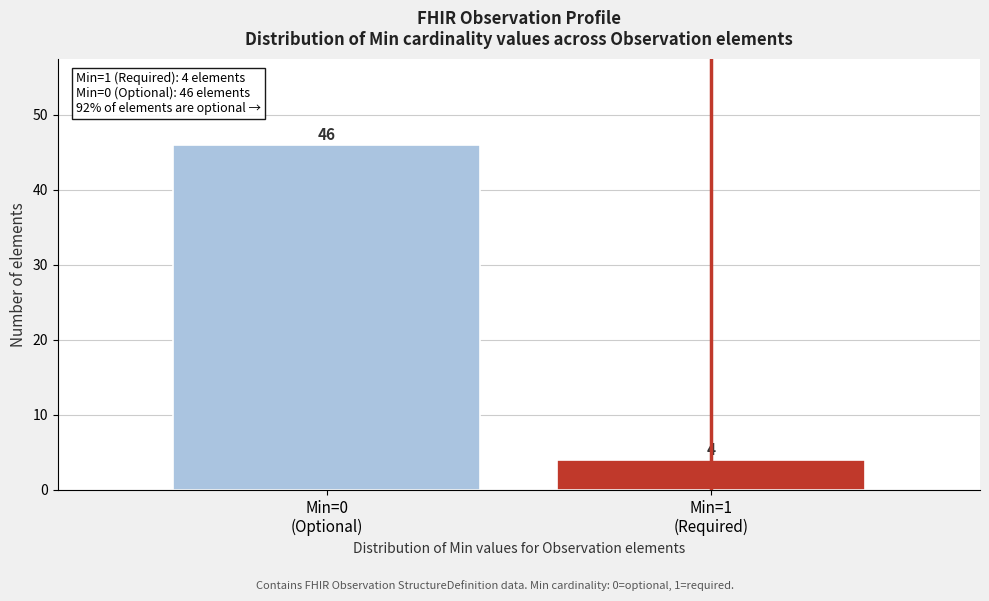

Reading left to right, what are all the values shown in this chart?

46	4